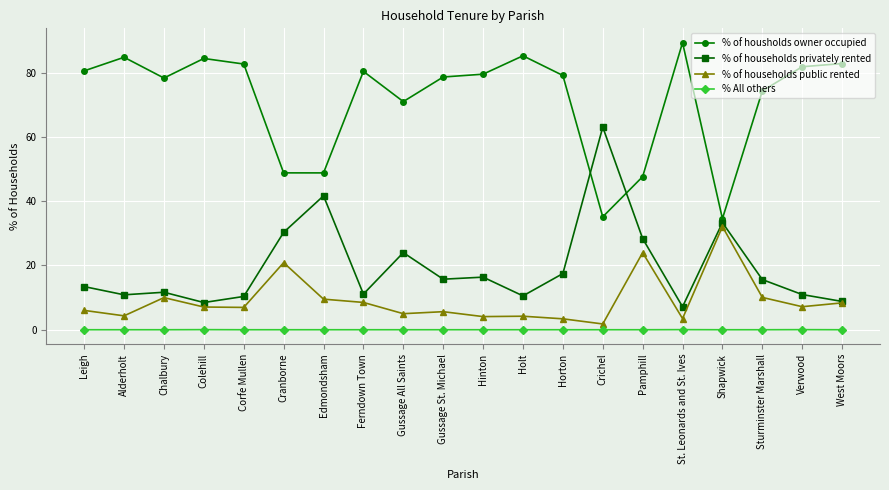

After their last crossing, which series has the higher values: % of households privately rented or % of housholds owner occupied?

% of housholds owner occupied